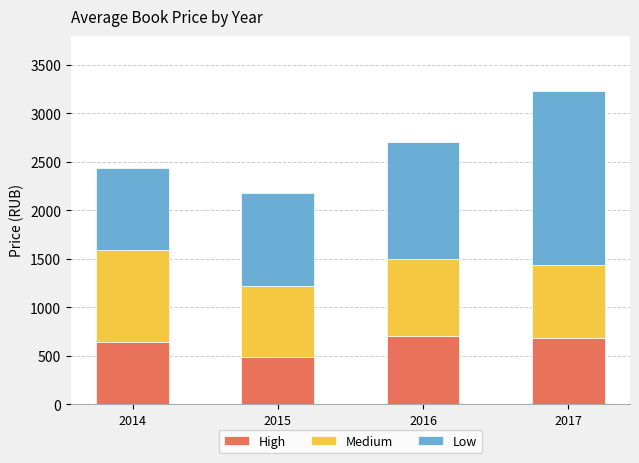

Are the bars horizontal?

No